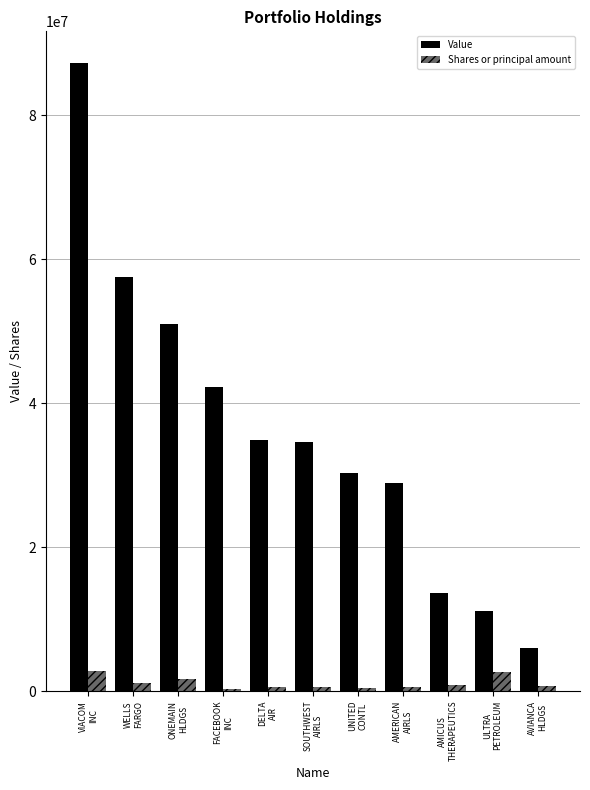

What is the average value of the Value series?

36130636